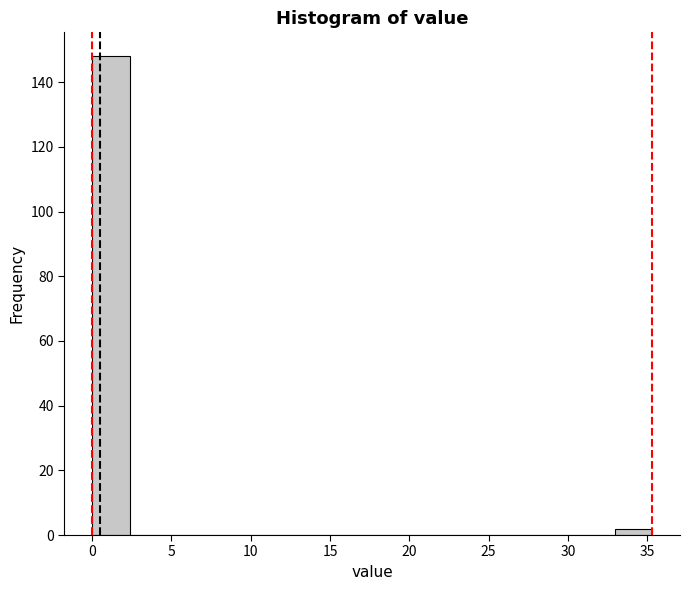

Reading left to right, list every bar in this chart as the range it spans on the x-axis followed by its height. Neither the bar edges nor the heights are printed on the chart, so give them approximately, as read against the axes.

0.0 to 2.5: 148
2.5 to 4.5: 0
4.5 to 7.0: 0
7.0 to 9.5: 0
9.5 to 12.0: 0
12.0 to 14.0: 0
14.0 to 16.5: 0
16.5 to 19.0: 0
19.0 to 21.0: 0
21.0 to 23.5: 0
23.5 to 26.0: 0
26.0 to 28.0: 0
28.0 to 30.5: 0
30.5 to 33.0: 0
33.0 to 35.5: 2